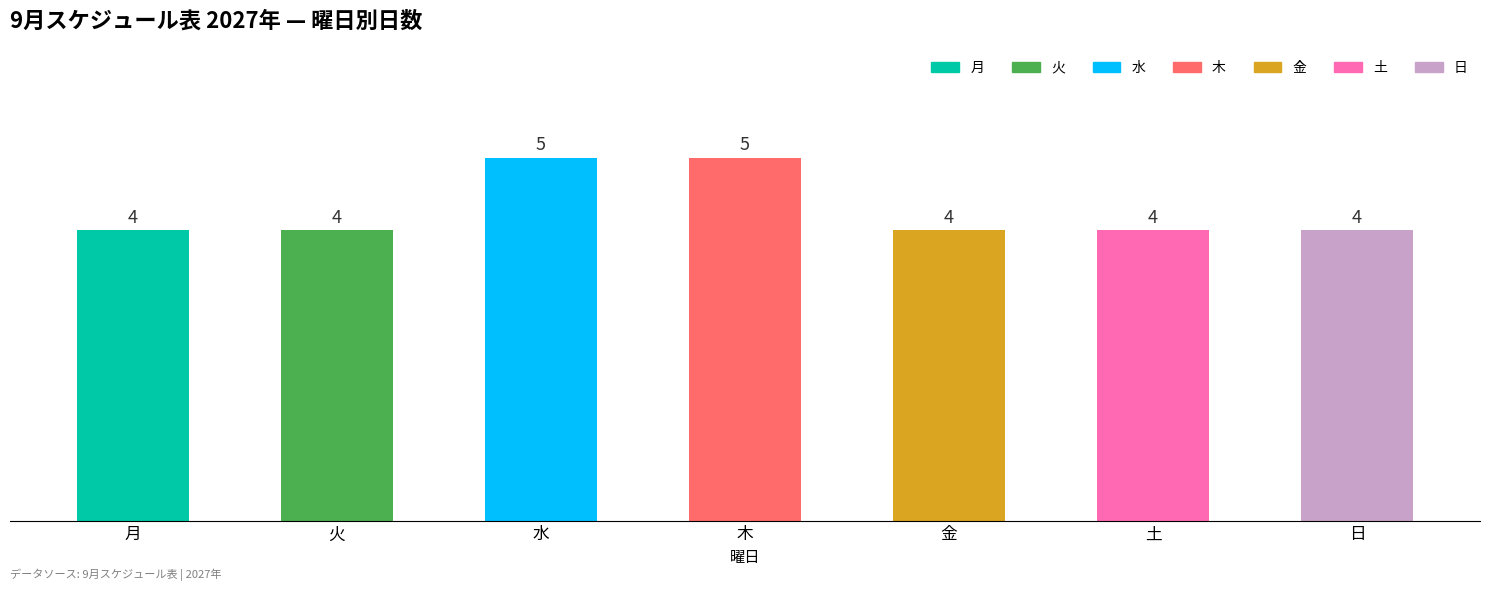

What is the greatest value displayed?

5